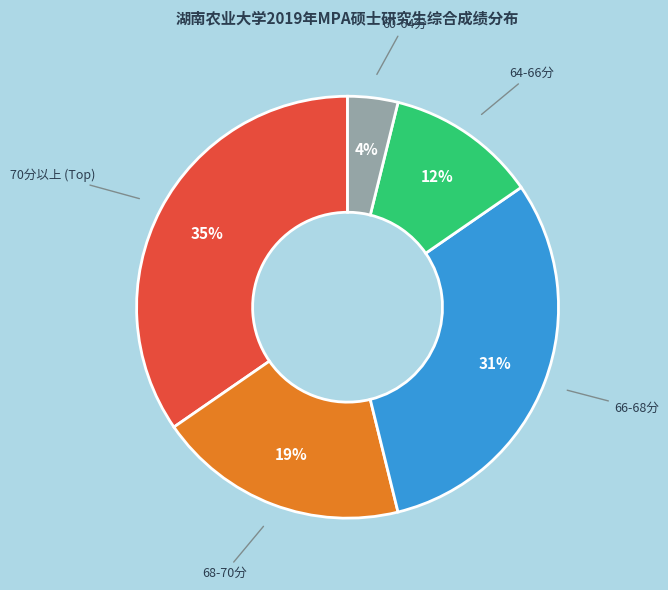

To the nearest percent, what is the average slice percentage?

20%